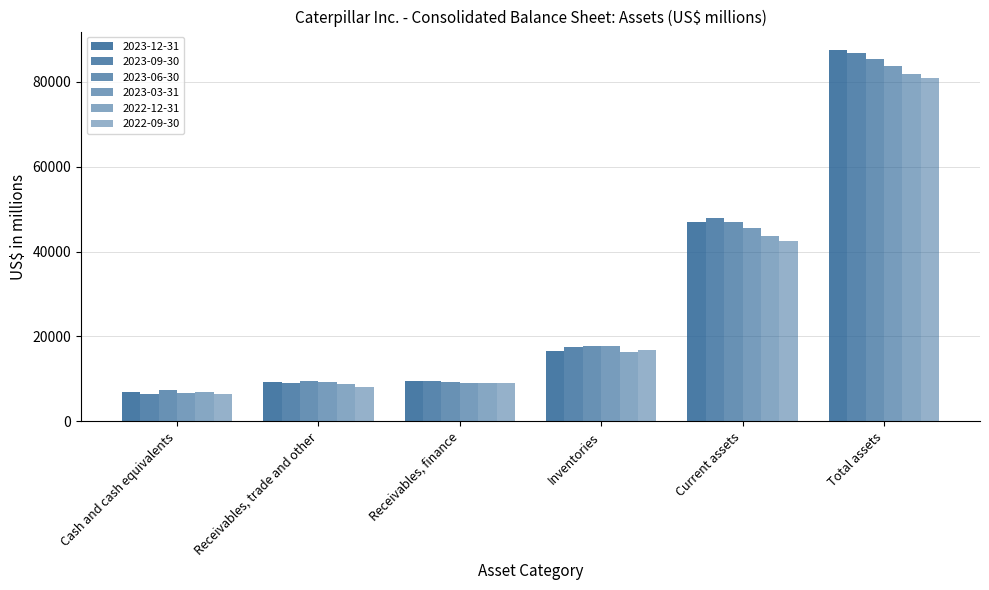

Does the chart contain any negative values?

No